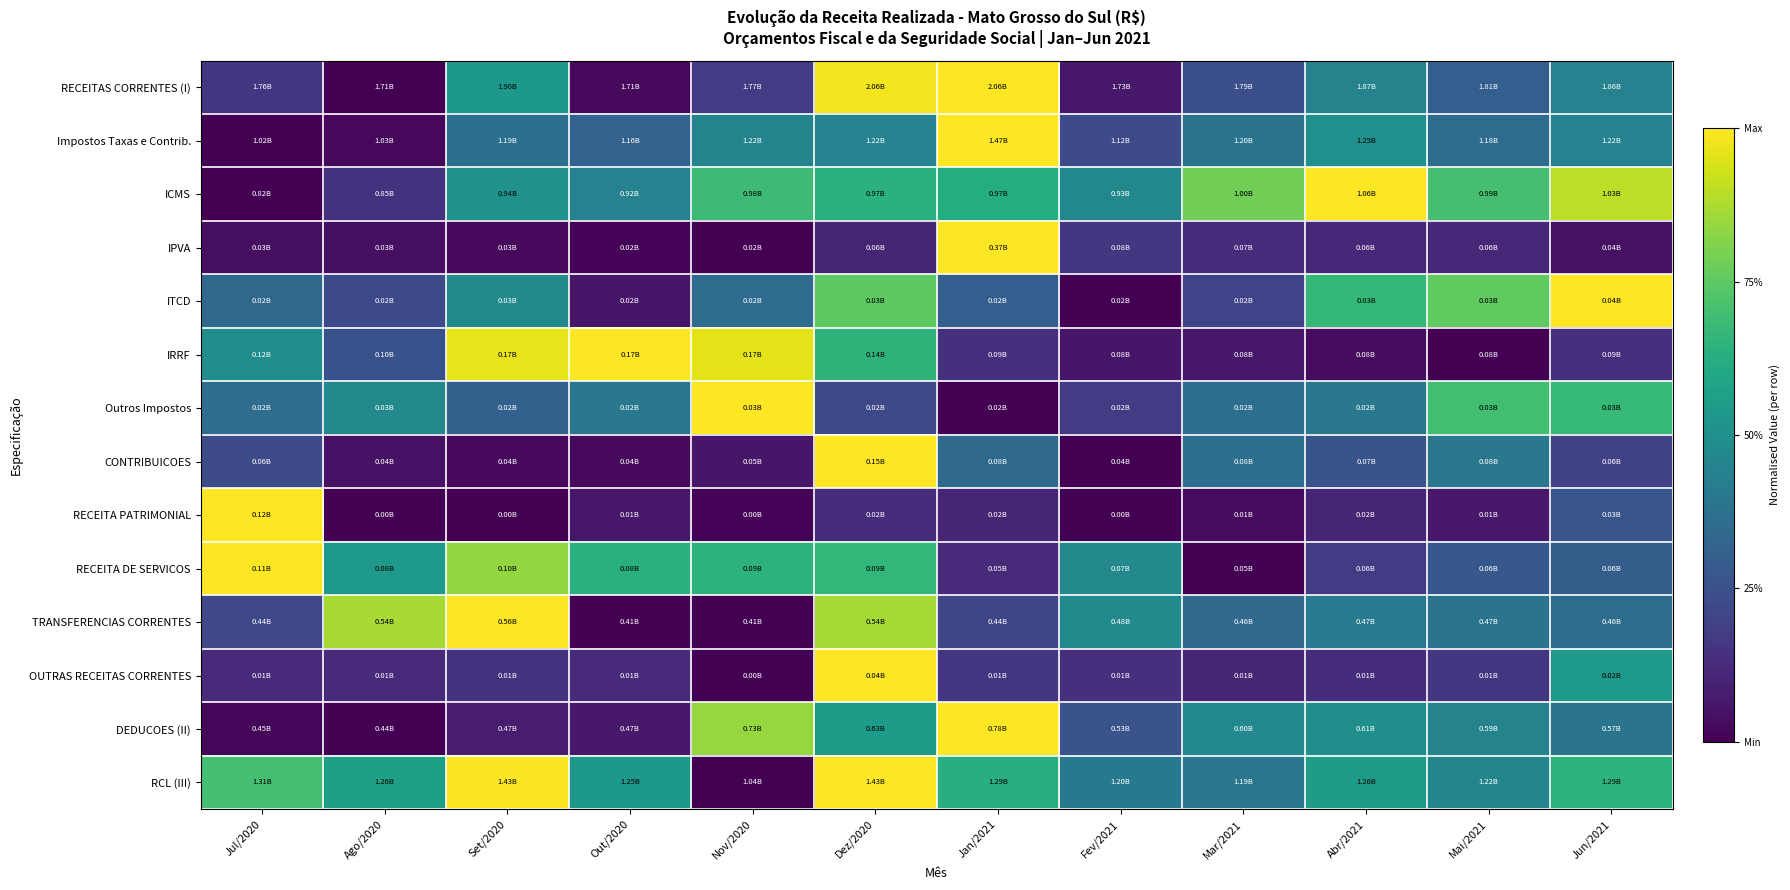

List the series in order of their peak value, highest first.

RECEITAS CORRENTES (I), Impostos Taxas e Contrib., ICMS, IPVA, ITCD, IRRF, Outros Impostos, CONTRIBUICOES, RECEITA PATRIMONIAL, RECEITA DE SERVICOS, TRANSFERENCIAS CORRENTES, OUTRAS RECEITAS CORRENTES, DEDUCOES (II), RCL (III)